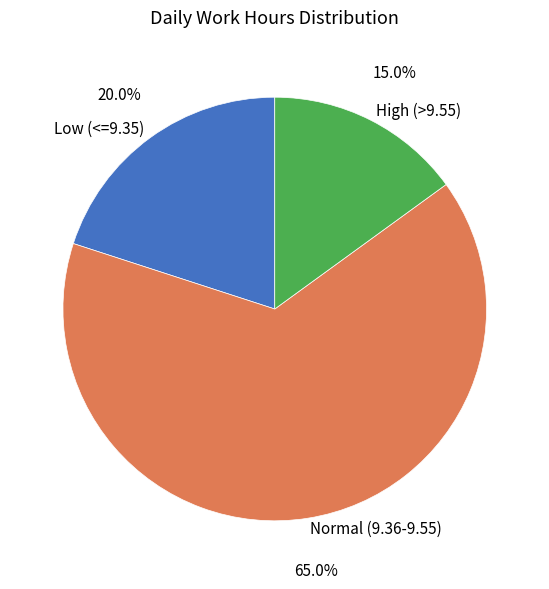

How much of the chart is everything except High (>9.55)?

85.0%